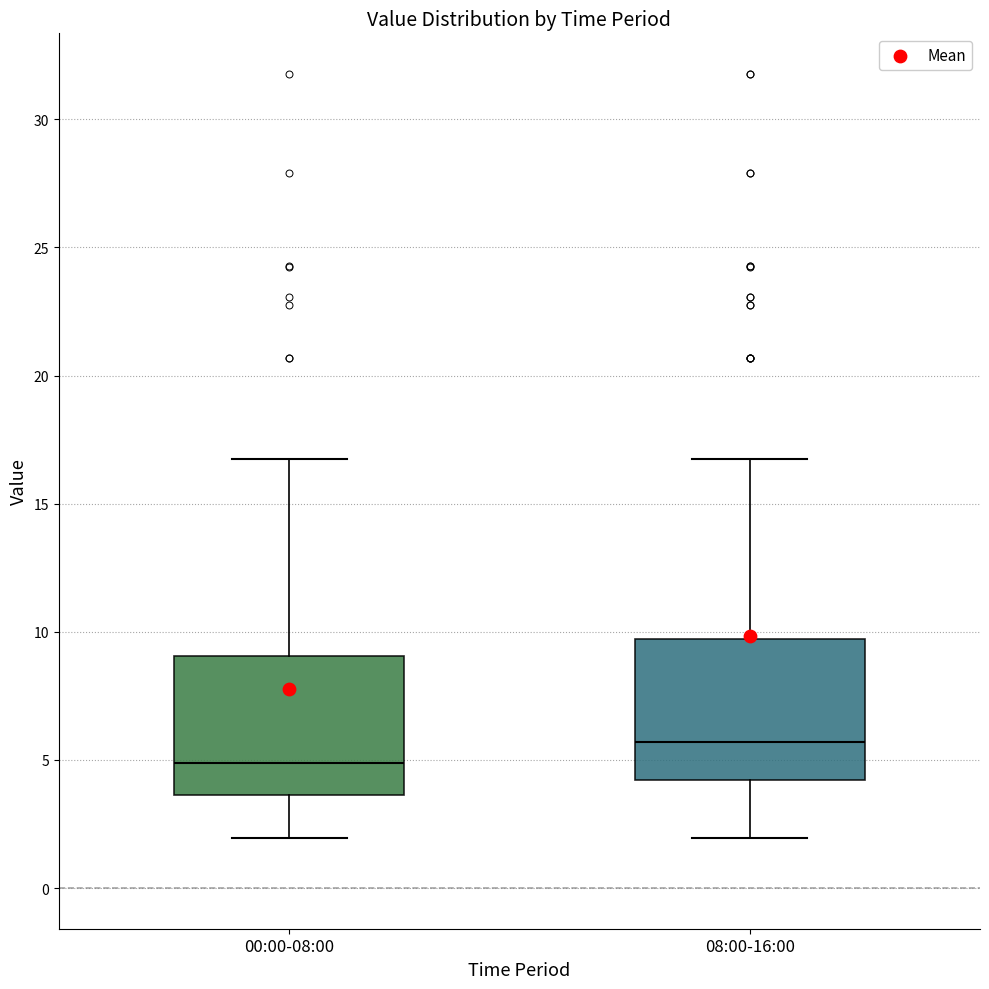

Where does the median line of the box for 08:00-16:00 sit on the y-axis? The values are not printed on the chart, so give them approximately, as read against the axis.

5.5